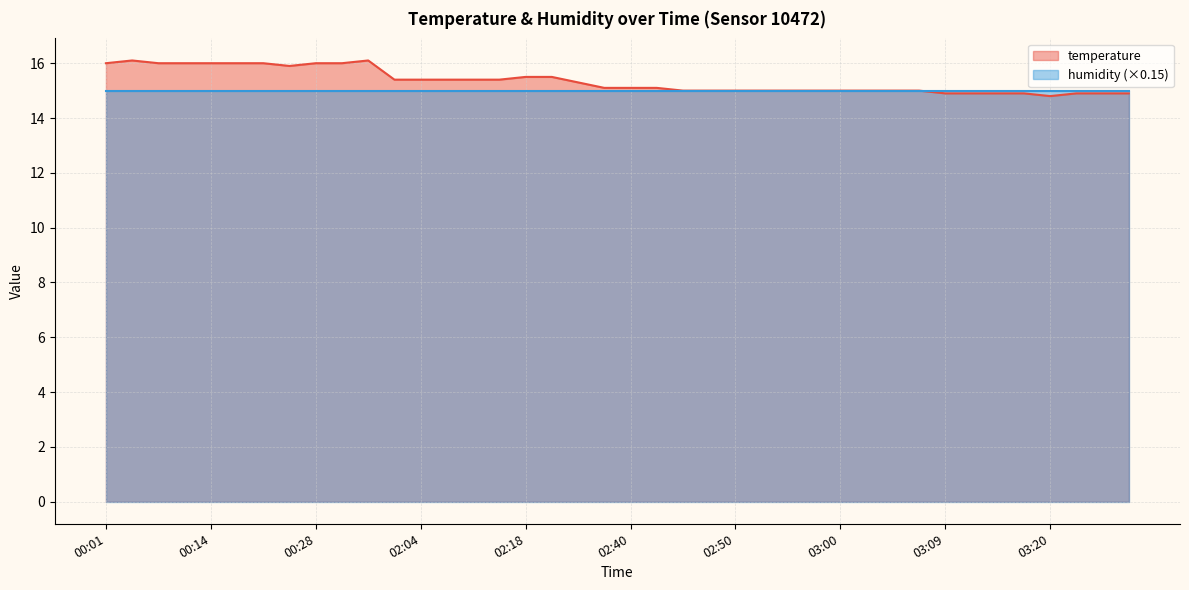

Where is the first local minimum?

00:26